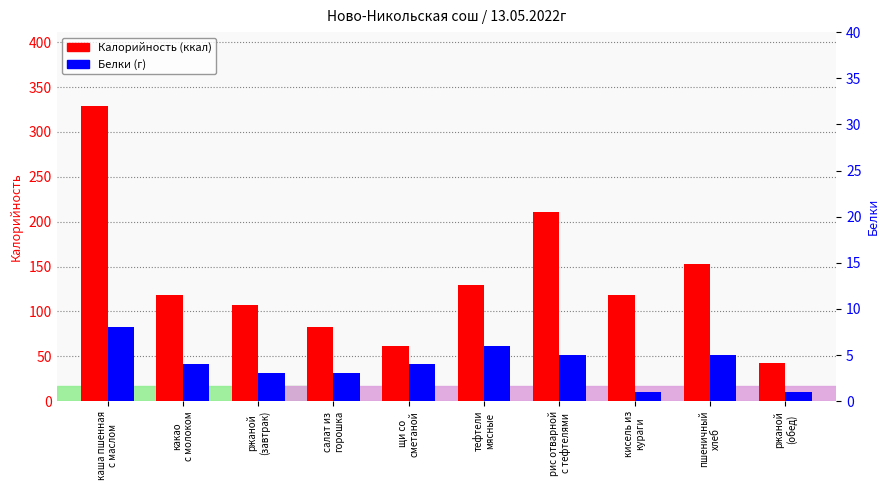

What is the maximum value shown in the chart?

329